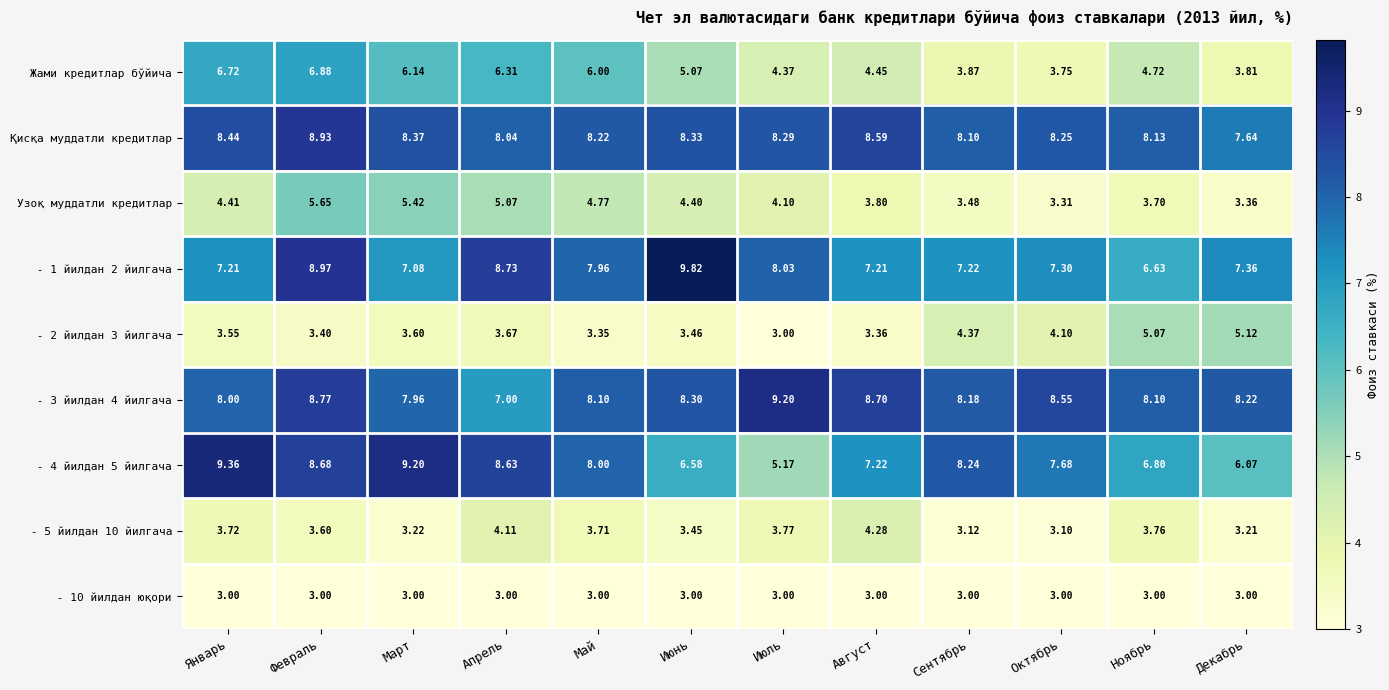

Where does the Жами кредитлар бўйича series first go above 5?

Январь